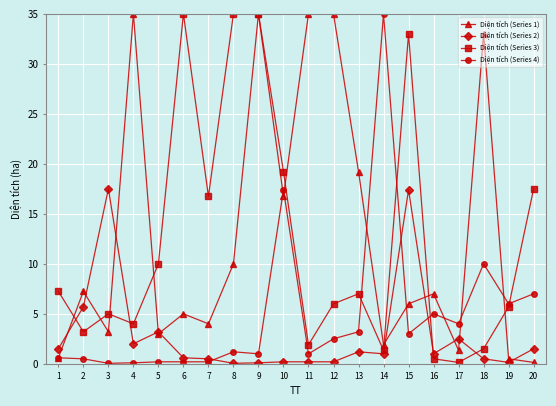

What is the maximum value shown in the chart?

35.0